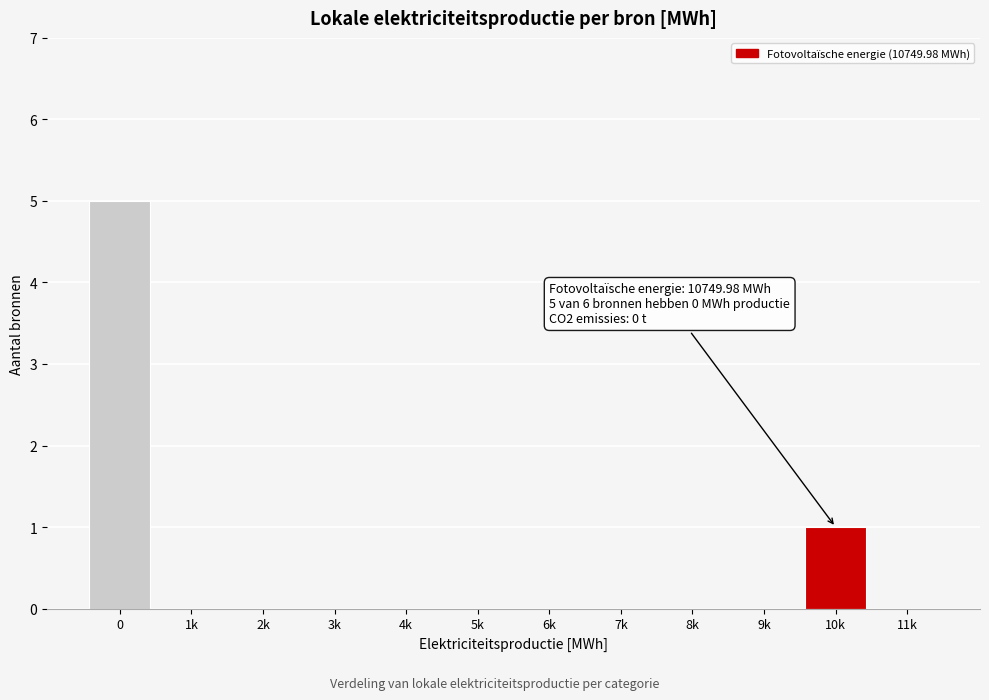

Reading left to right, extract all data points from this chart.

0=5	1k=0	2k=0	3k=0	4k=0	5k=0	6k=0	7k=0	8k=0	9k=0	10k=1	11k=0